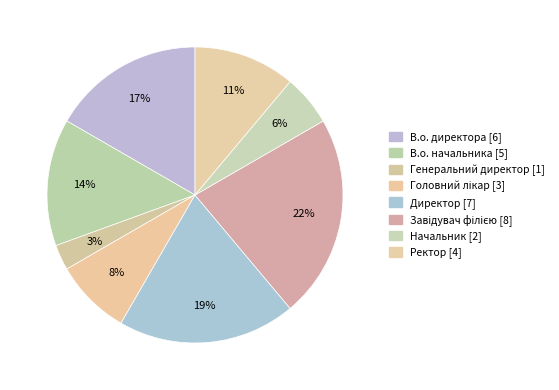

What is the change in value from Головний лікар to Завідувач філією?

+5